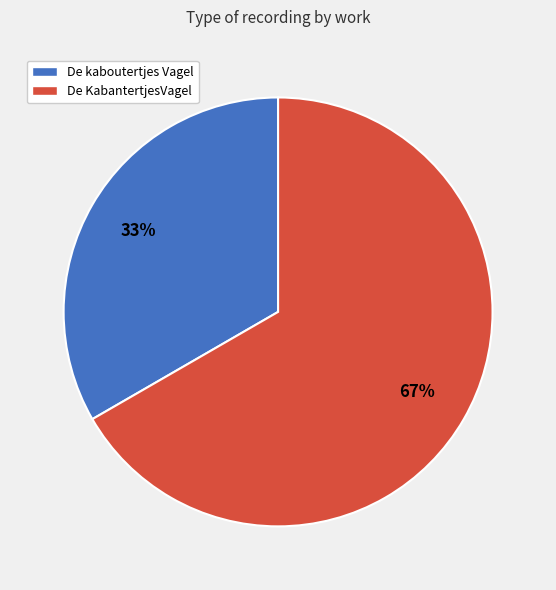

What is the ratio of the value at De kaboutertjes Vagel to the value at De KabantertjesVagel?

0.5